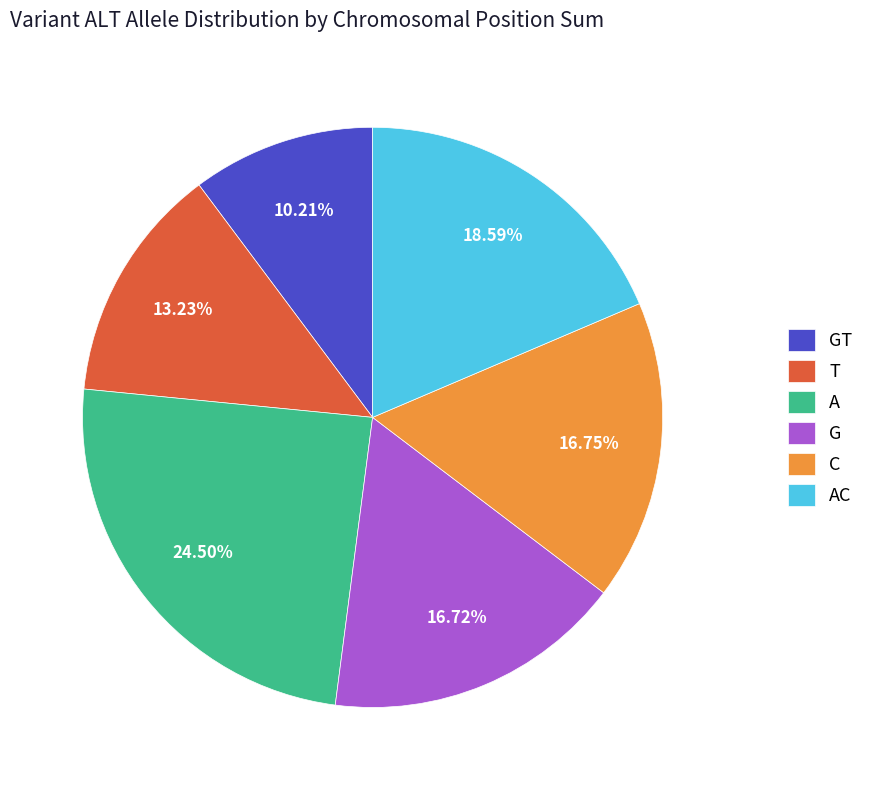

Which slice is the smallest?

GT